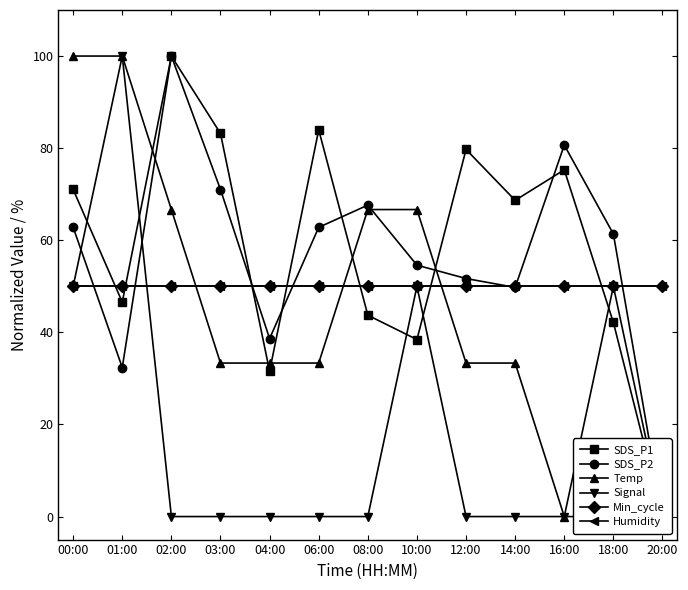

Reading left to right, list all the values displayed in this chart.

SDS_P1: 71.0	46.6	100.0	83.2	31.6	84.0	43.7	38.4	79.7	68.7	75.3	42.1	0.0
SDS_P2: 62.8	32.4	100.0	71.0	38.6	62.8	67.6	54.6	51.7	49.8	80.7	61.4	0.0
Temp: 100.0	100.0	66.7	33.3	33.3	33.3	66.7	66.7	33.3	33.3	0.0	0.0	0.0
Signal: 50.0	100.0	0.0	0.0	0.0	0.0	0.0	50.0	0.0	0.0	0.0	50.0	0.0
Min_cycle: 50.0	50.0	50.0	50.0	50.0	50.0	50.0	50.0	50.0	50.0	50.0	50.0	50.0
Humidity: 50.0	50.0	50.0	50.0	50.0	50.0	50.0	50.0	50.0	50.0	50.0	50.0	50.0